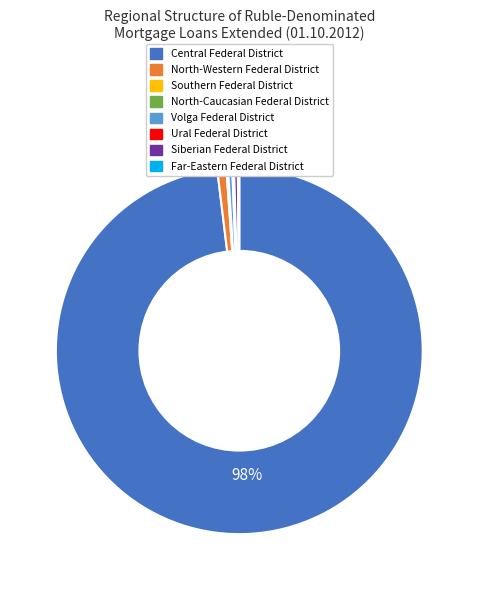

To the nearest percent, what is the average slice percentage?

12%